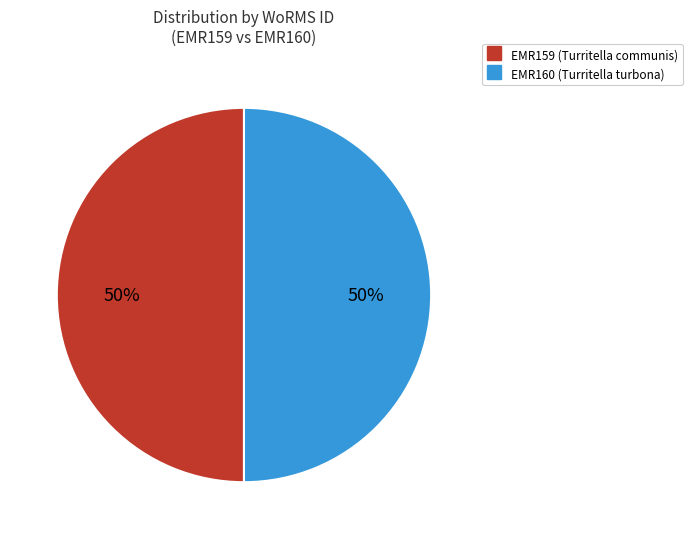

Count the number of slices in the pie.

2